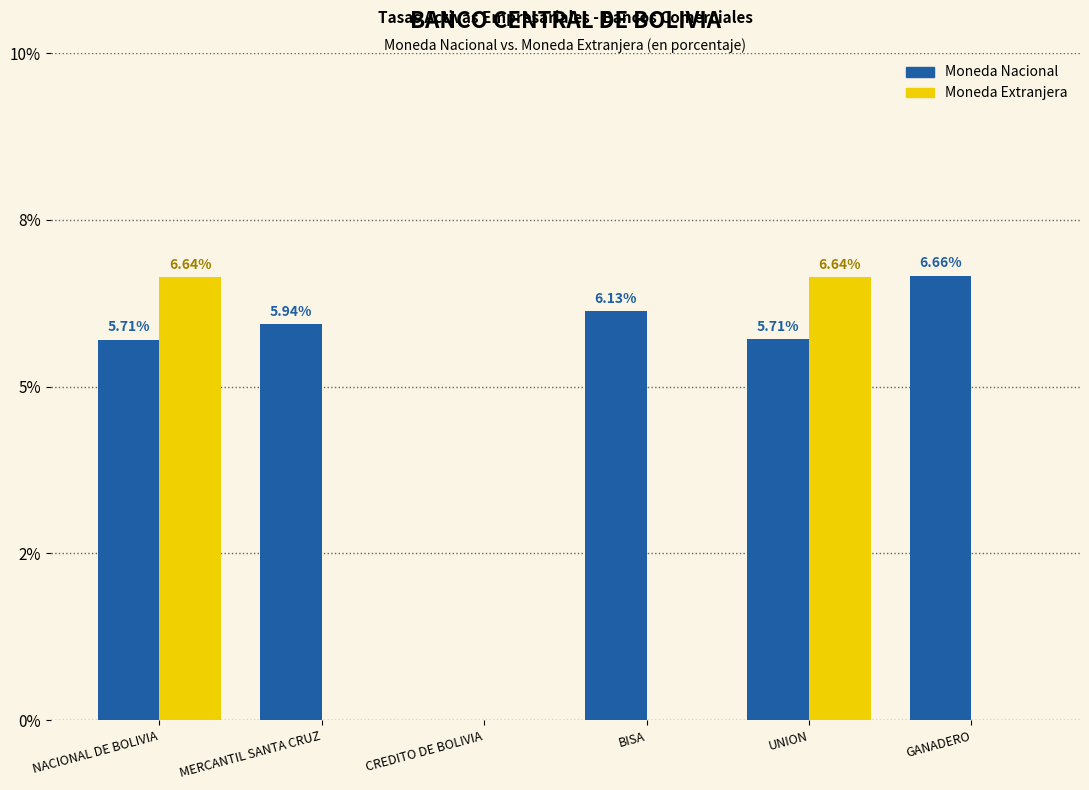

What are all the series names shown in the legend?

Moneda Nacional, Moneda Extranjera